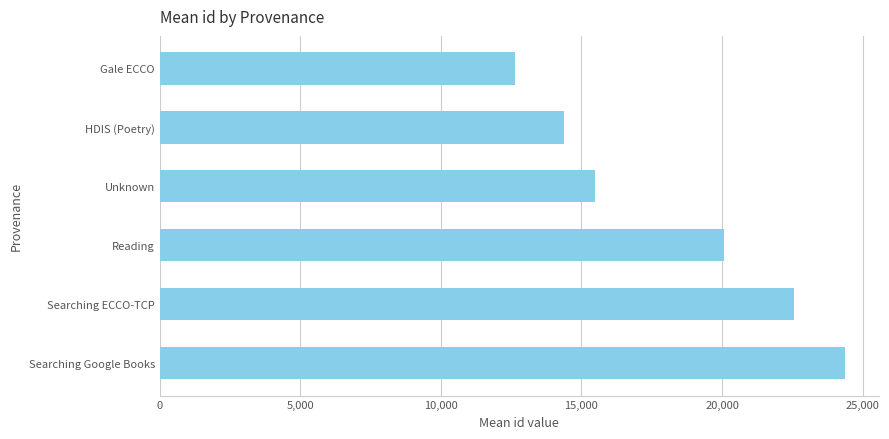

What is the difference between the maximum and minimum values?

11727.0